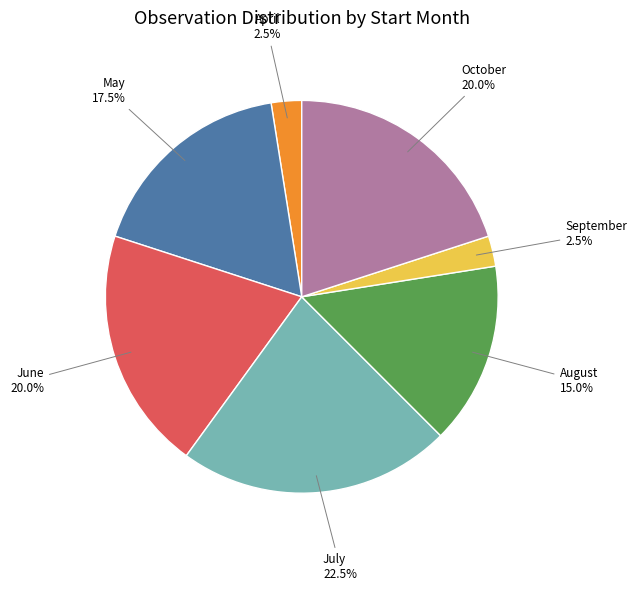

Is there any slice that represents more than half of the pie?

No